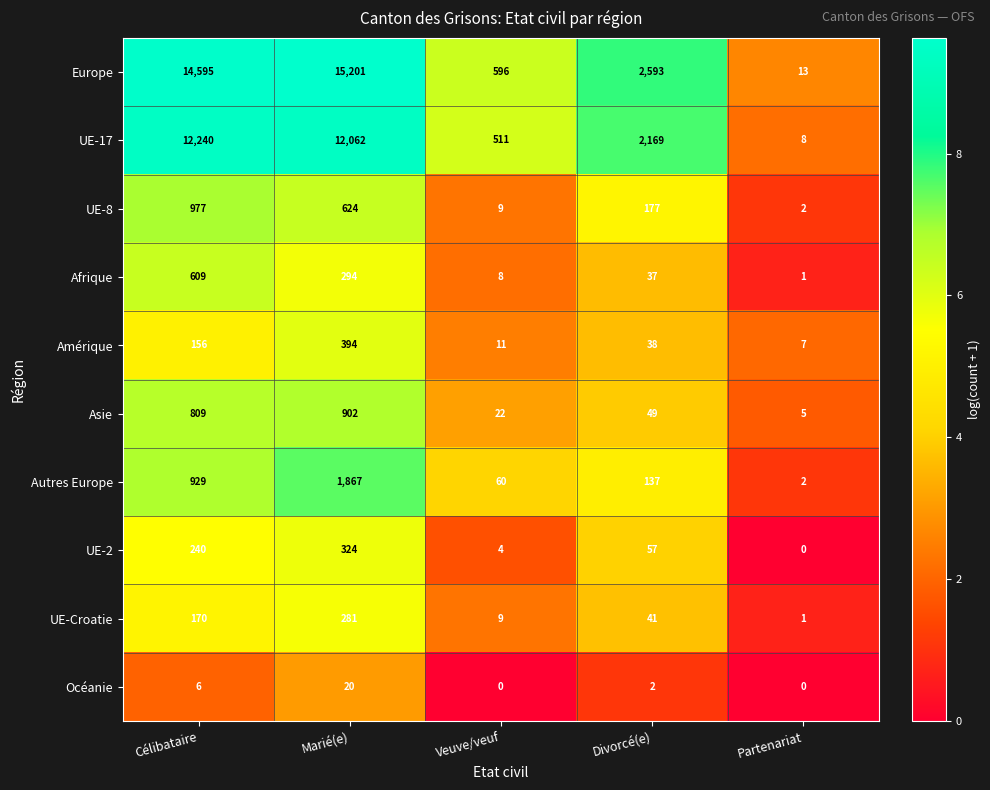

At how many categories does at least one series exceed 3?

5